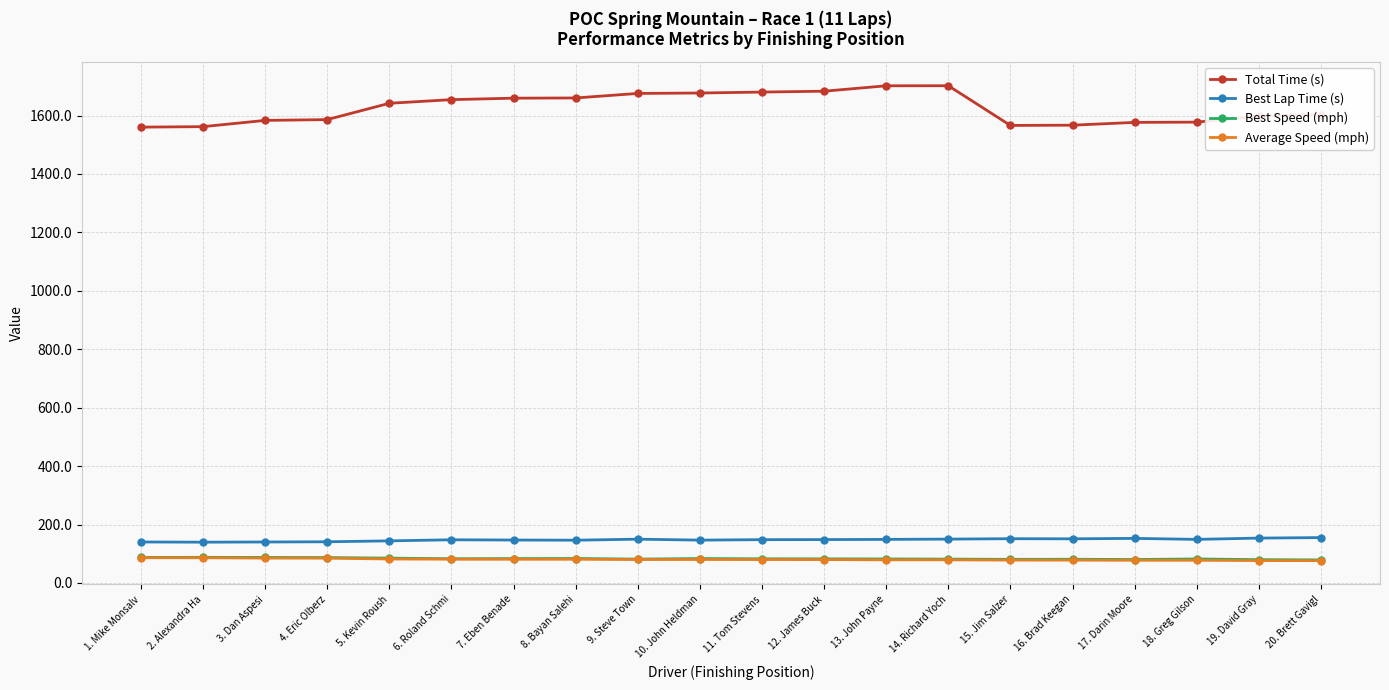

What is the difference between the second highest and second lowest values in the Average Speed (mph) series?

9.6